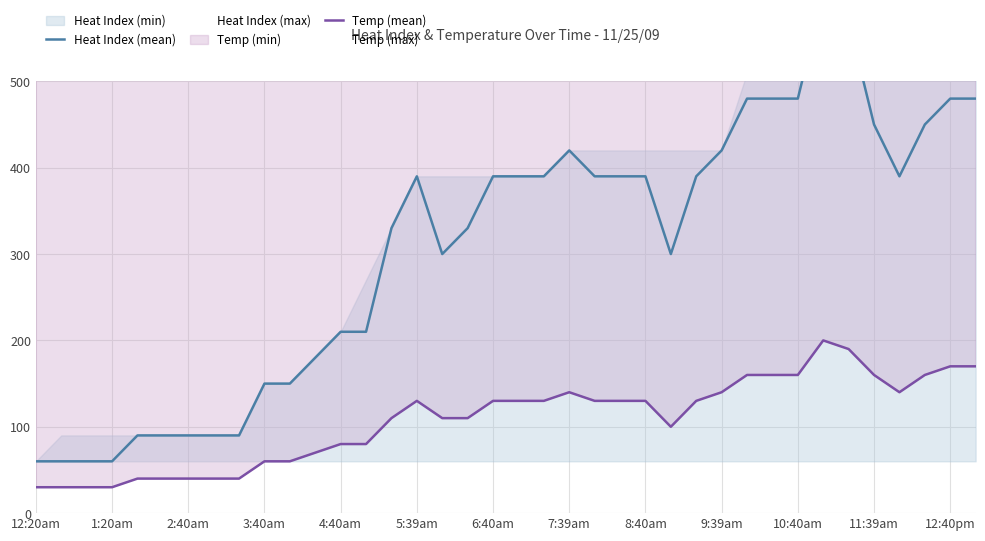

How many lines are shown in the chart?

2